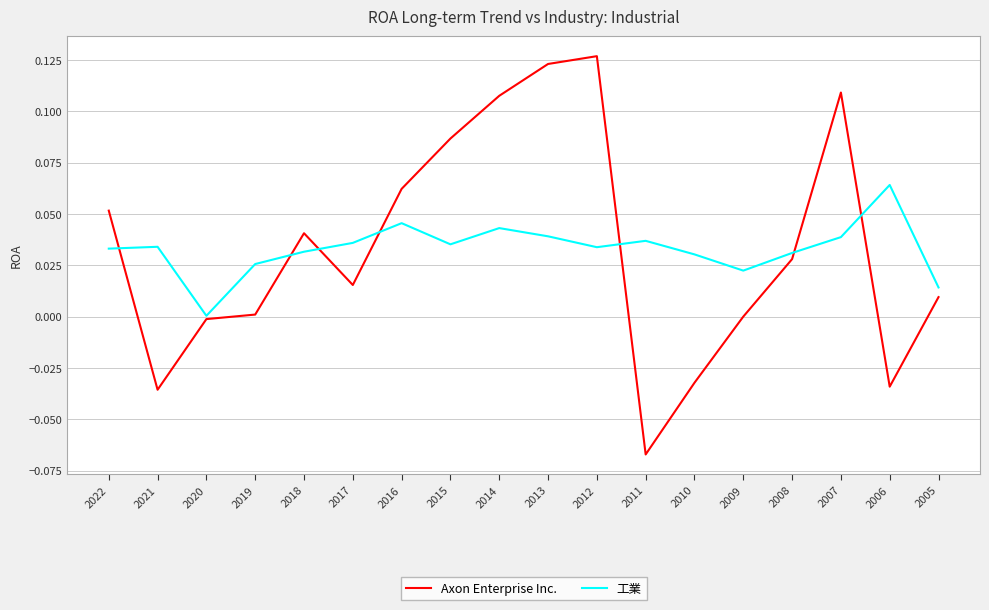

Where is the first local minimum for 工業?

2020